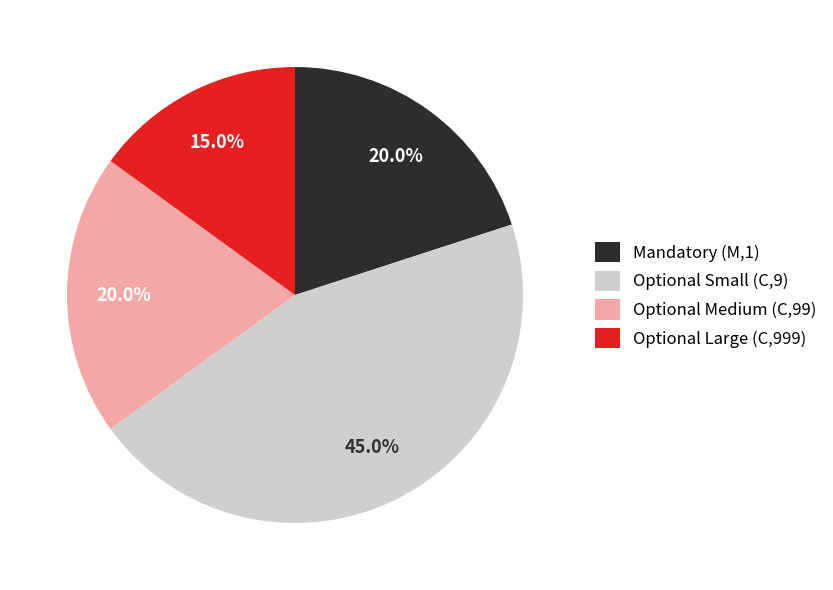

Is there any slice that represents more than half of the pie?

No